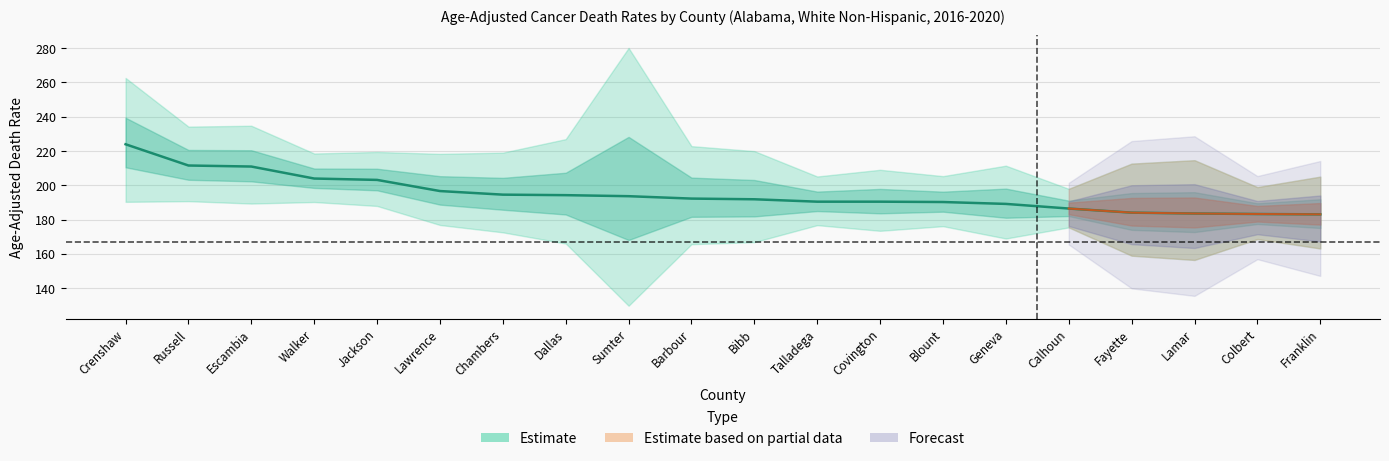

What is the label of the 8th point from the right?

Covington